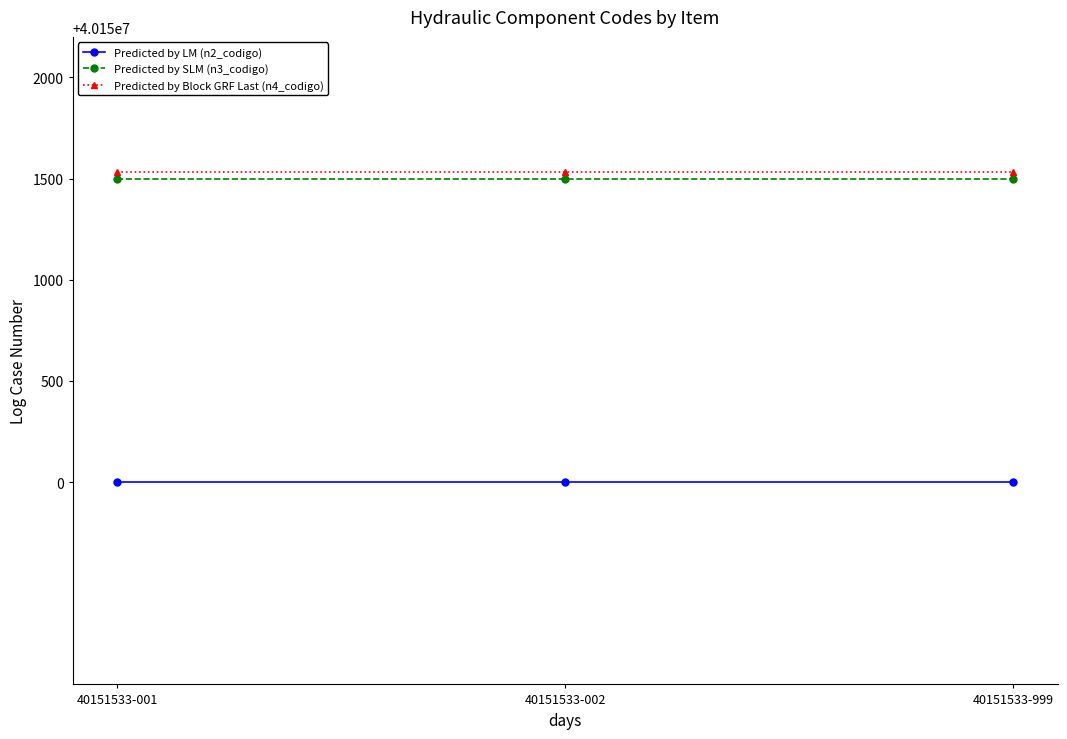

What are all the series names shown in the legend?

Predicted by LM (n2_codigo), Predicted by SLM (n3_codigo), Predicted by Block GRF Last (n4_codigo)